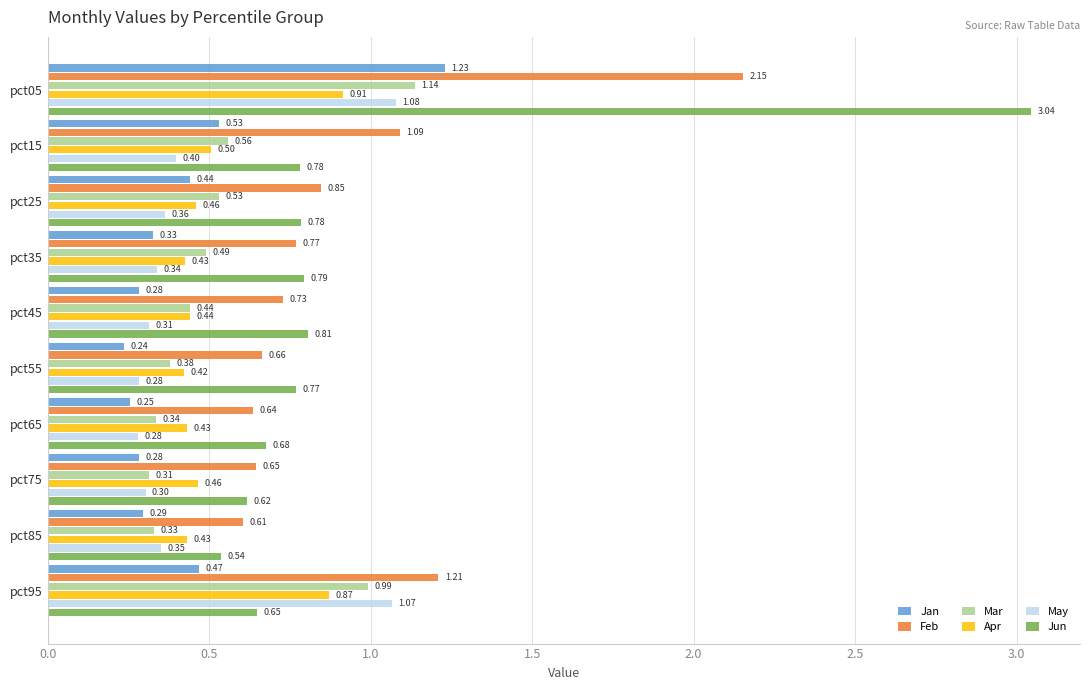

What is the sum of the Feb values at pct55 and pct25?

1.5